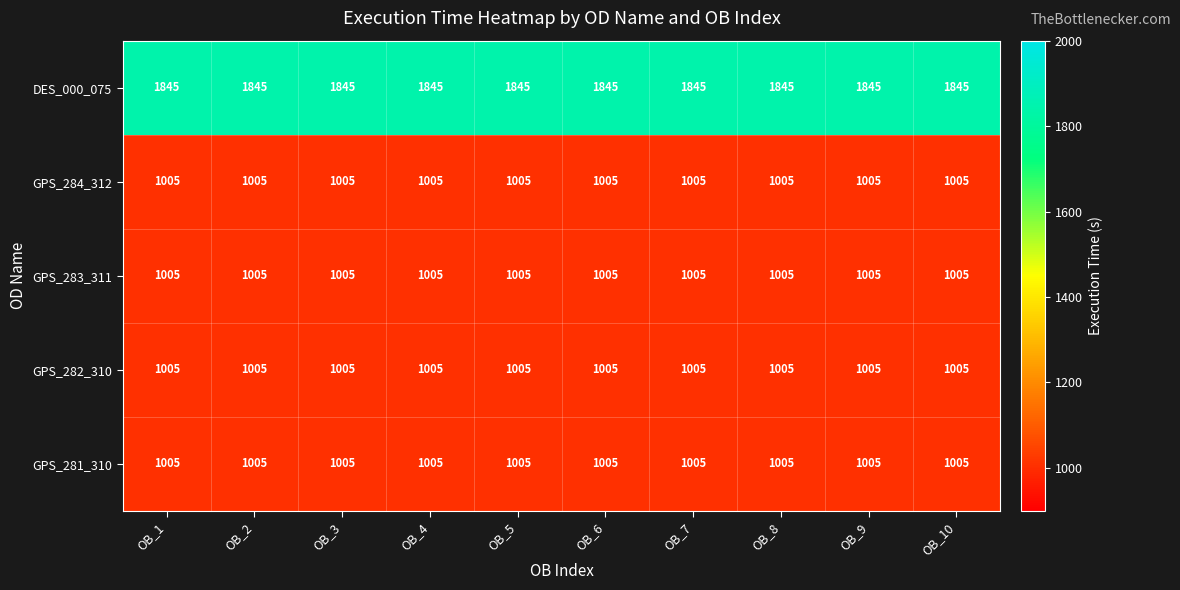

Is the value of DES_000_075 at OB_9 greater than the value of GPS_282_310 at OB_5?

Yes